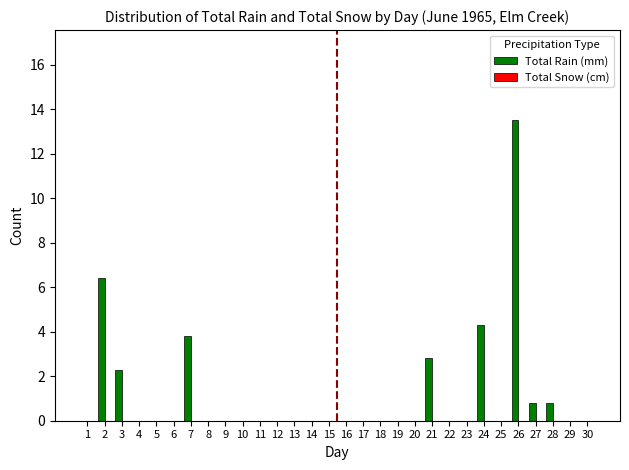

How many categories are shown in the chart?

30